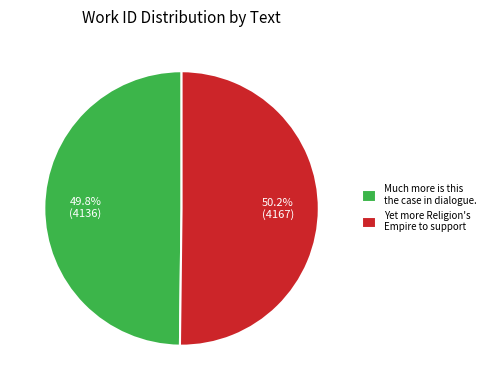

Is there any slice that represents more than half of the pie?

Yes